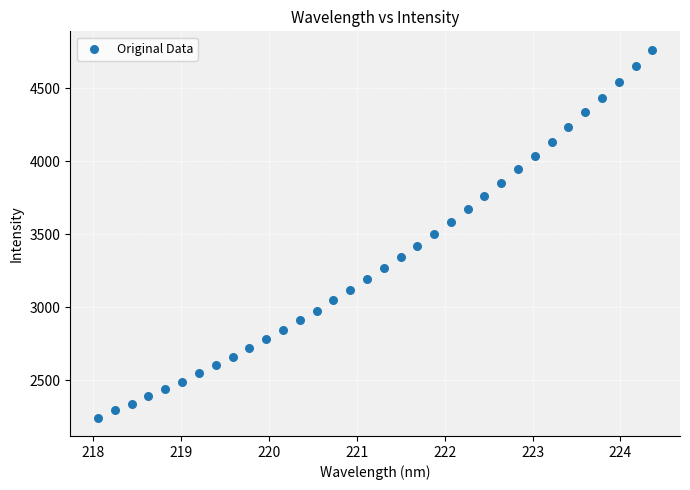

What is the range of X values (max minus min)?

6.3